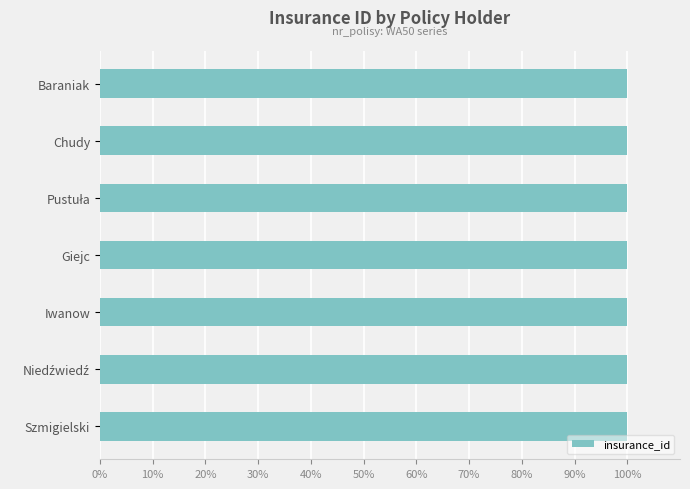

What is the minimum value shown in the chart?

99.9